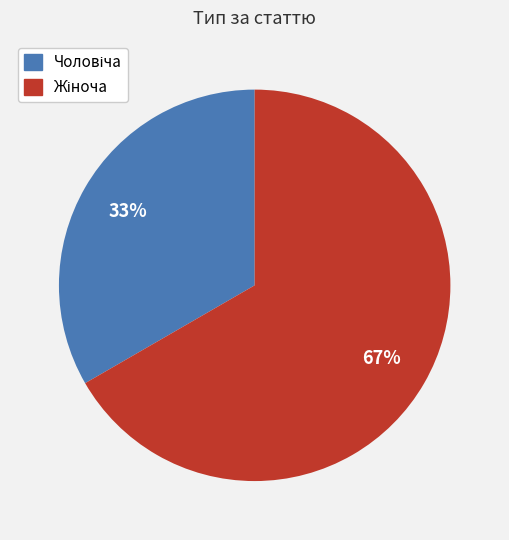

Is there any slice that represents more than half of the pie?

Yes